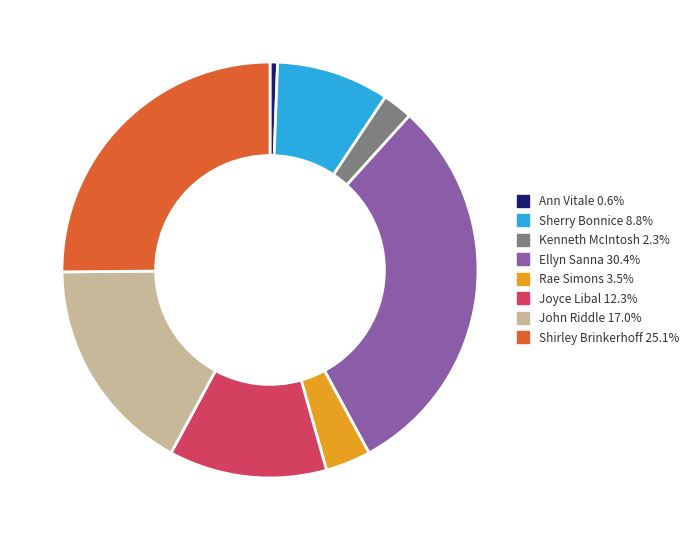

Is there a majority slice in this chart?

No